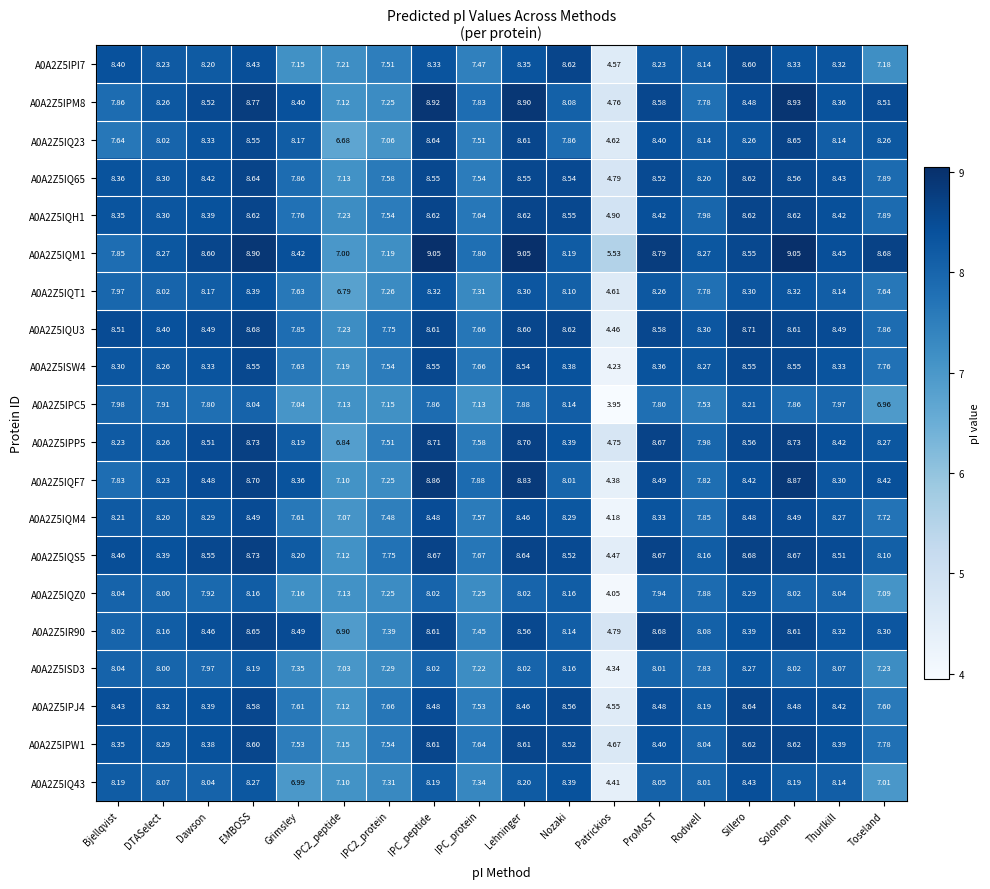

At which category is the sum across all series the highest?

EMBOSS